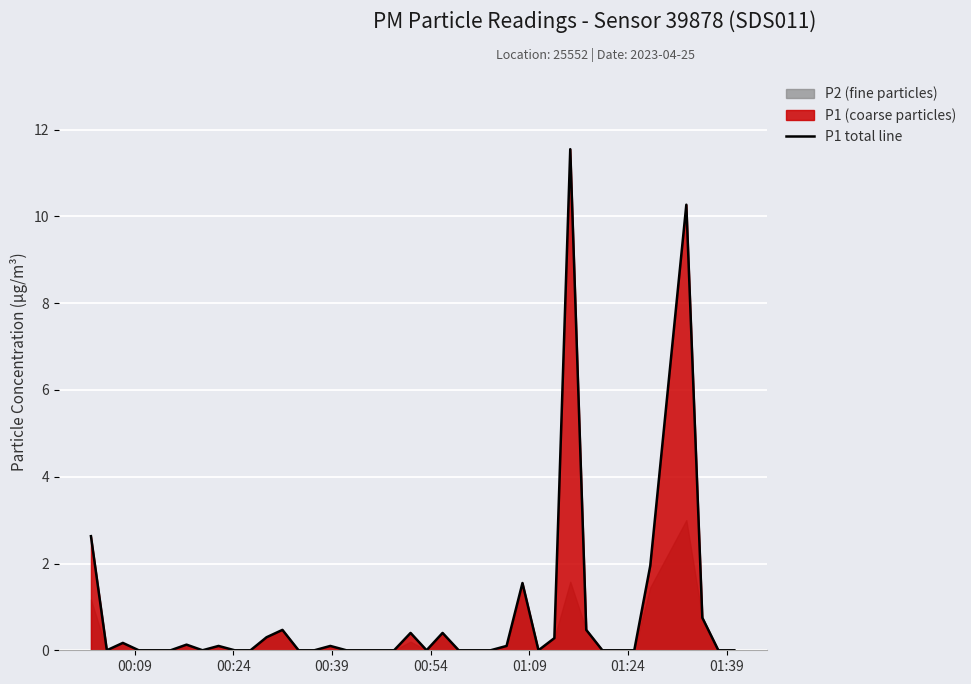

What is the value of the 38th point from the left?

0.8